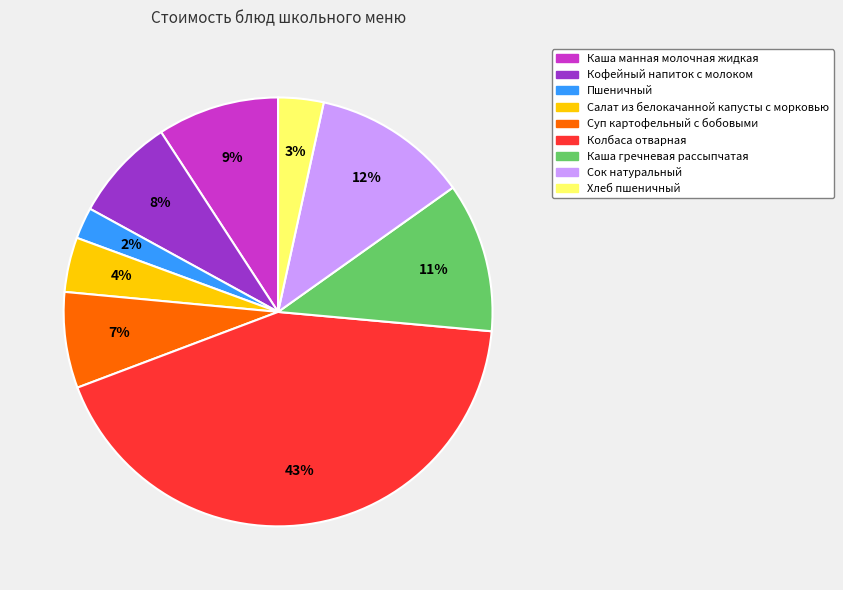

The Суп картофельный с бобовыми slice represents 1% of the pie. True or false?

False